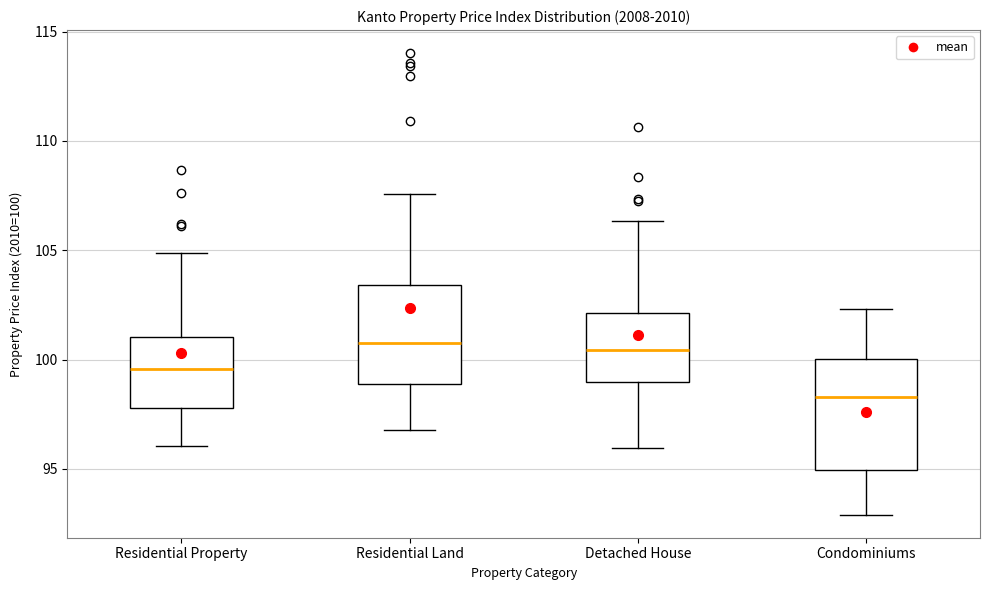

Comparing the boxes themselves (not the whiskers), which one is the tallest?

Condominiums